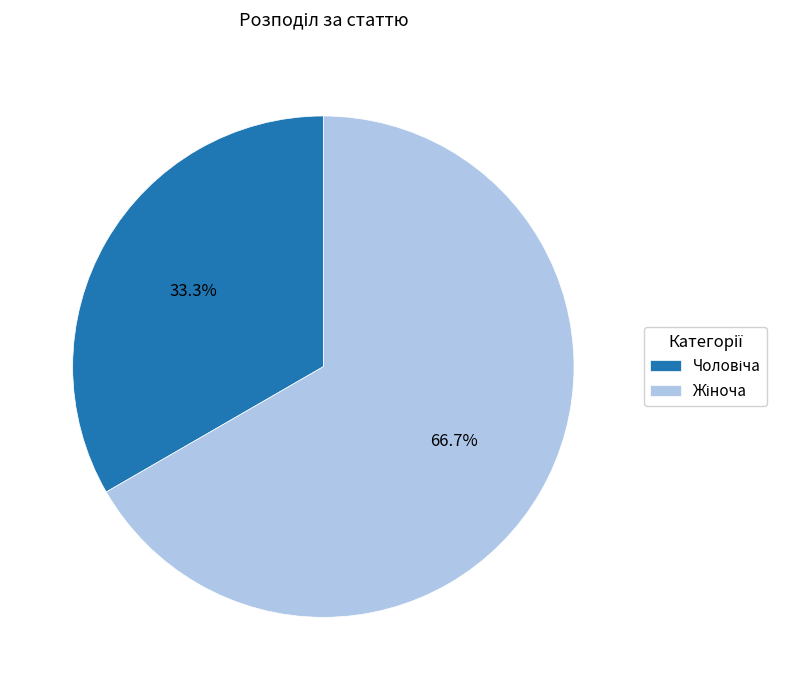

Is there a majority slice in this chart?

Yes